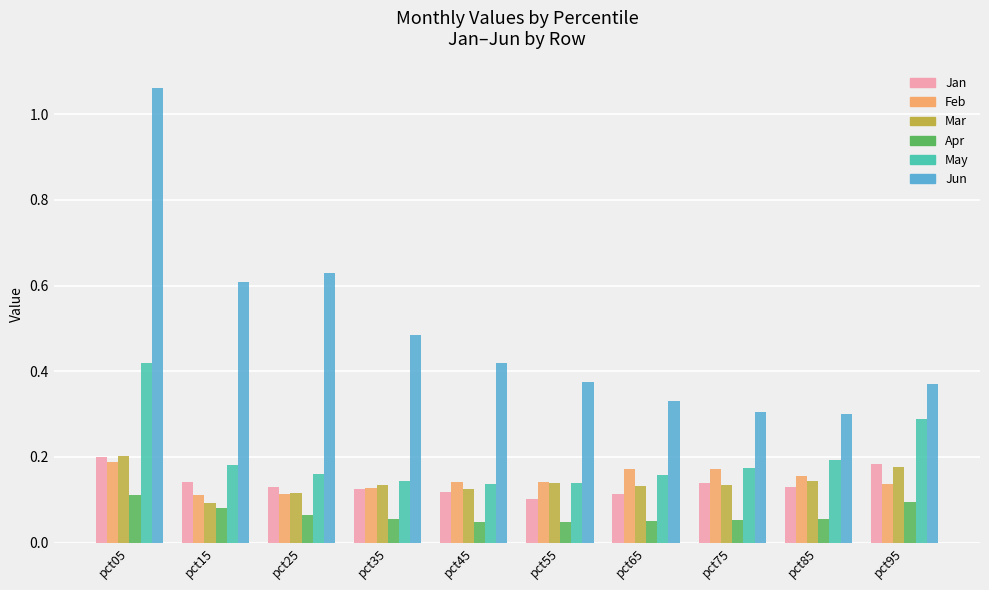

At which category is the sum across all series the highest?

pct05